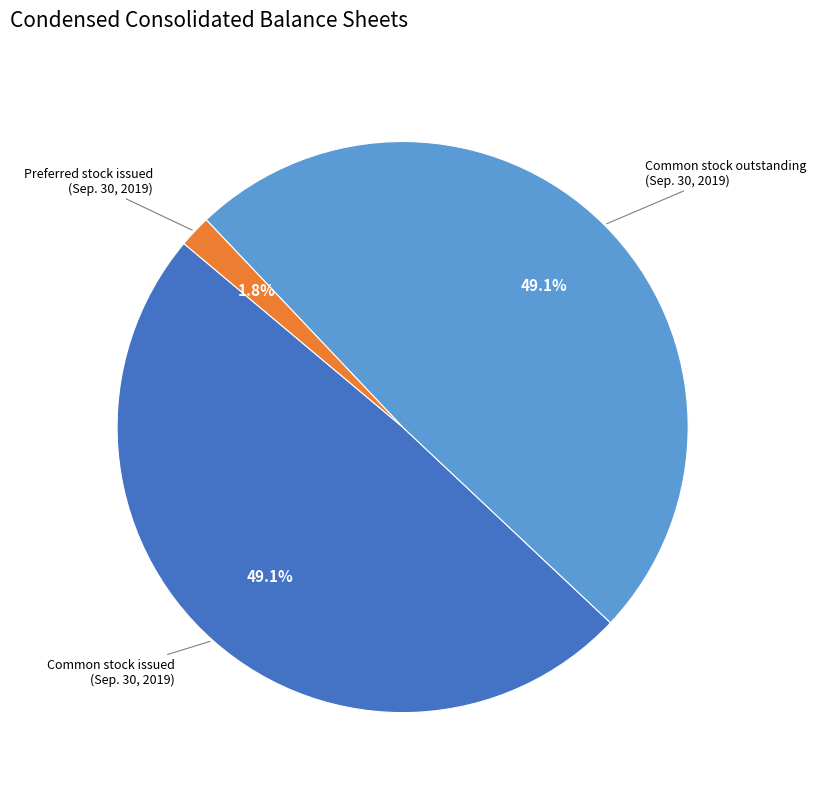

Does any single category account for the majority?

No